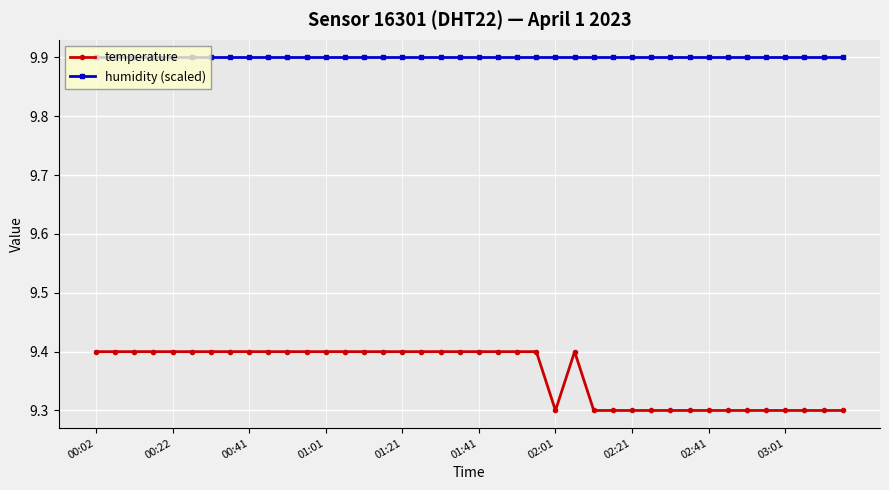

Which series has the largest range (max minus min)?

temperature